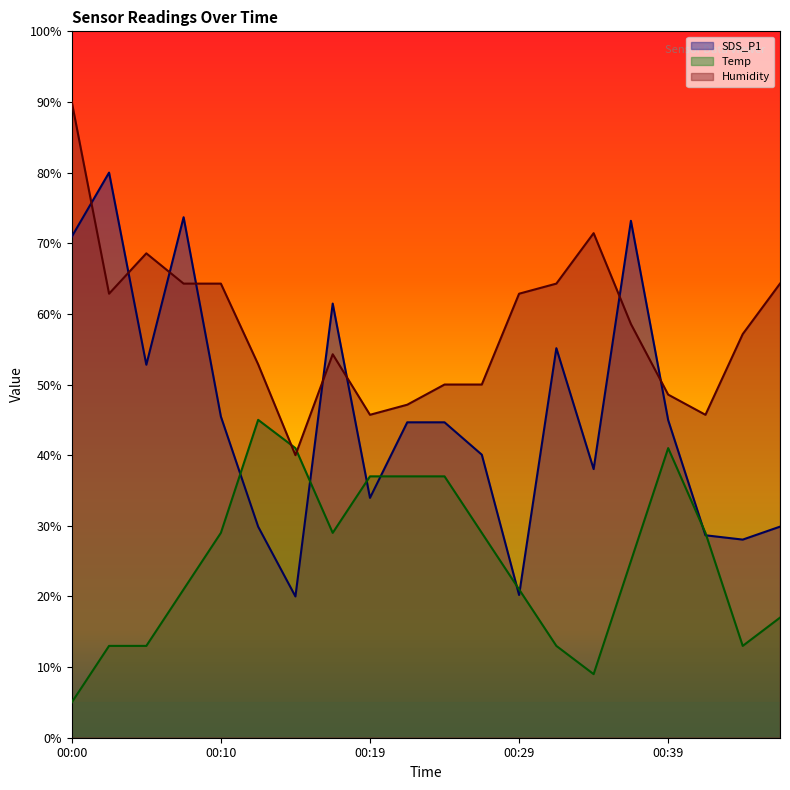

What is the minimum value for SDS_P1?

20.0